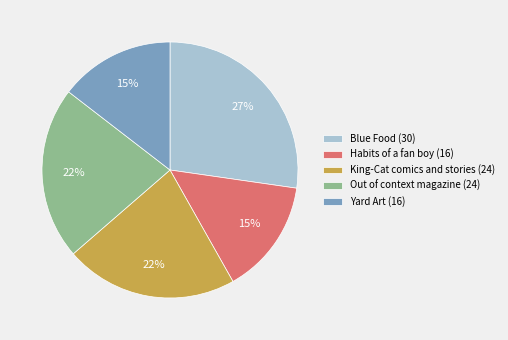

Is it true that Out of context magazine (24) is 22% of the pie?

True